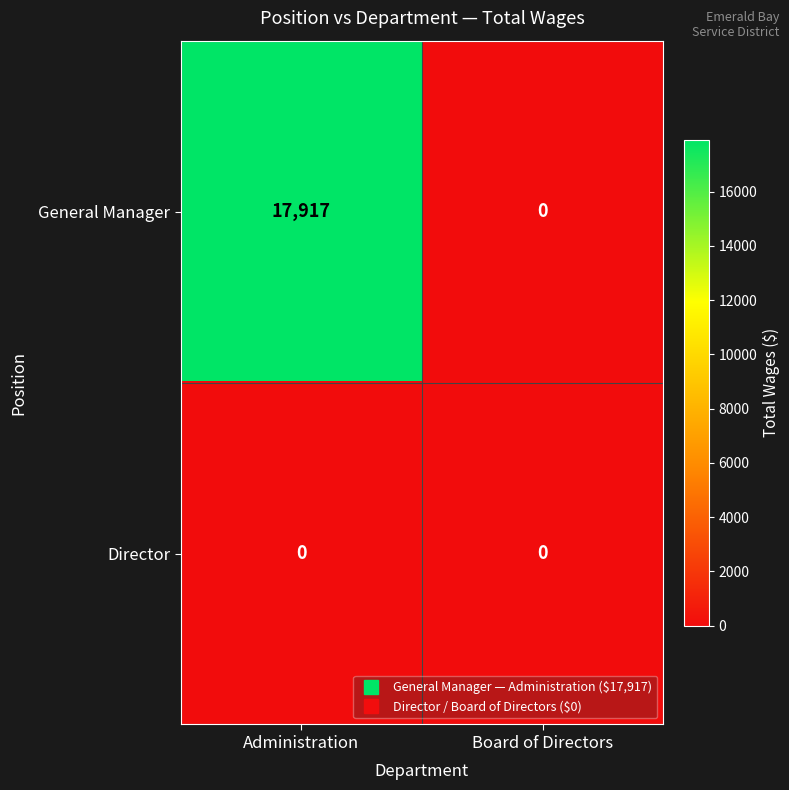

At how many categories does at least one series exceed 510?

1